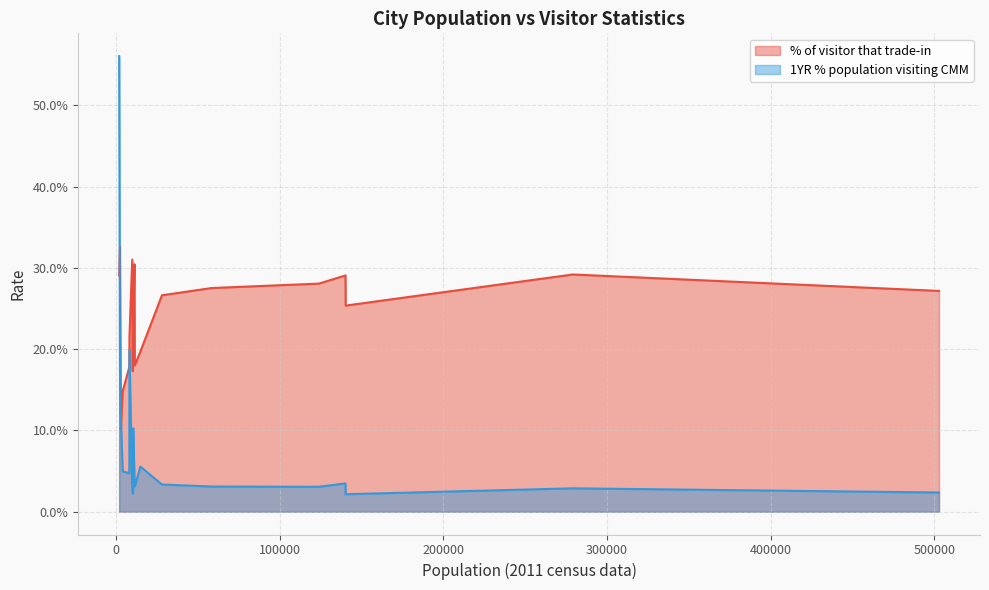

What are all the series names shown in the legend?

% of visitor that trade-in, 1YR % population visiting CMM